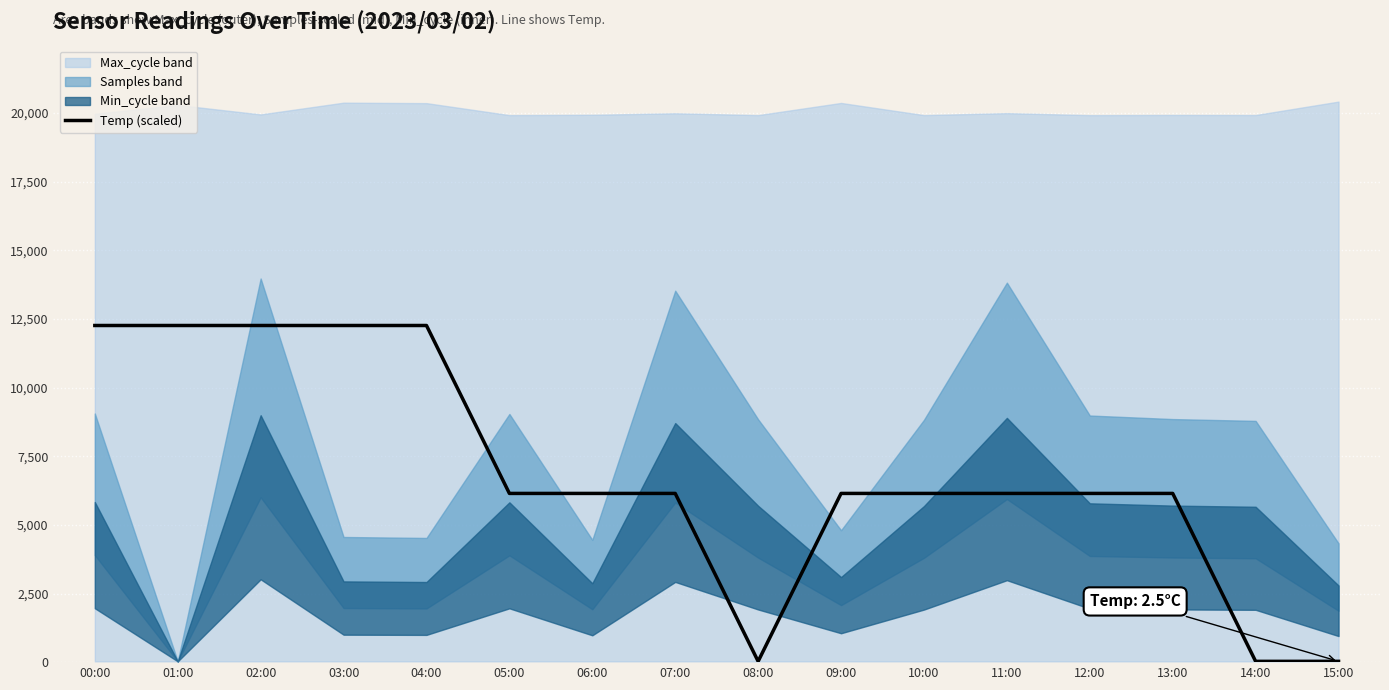

Where is the first local minimum?

08:00